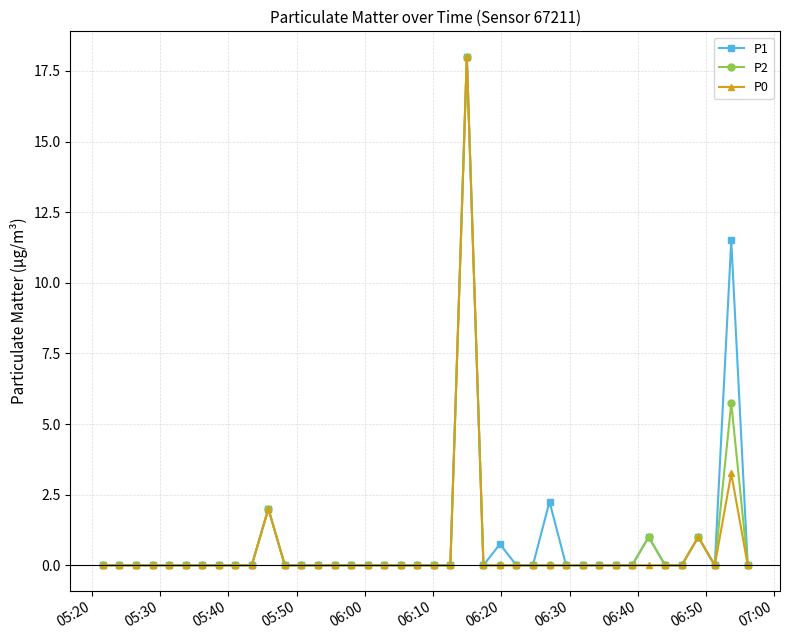

True or false: P1 has more than 0 points higher than both neighbors.

True